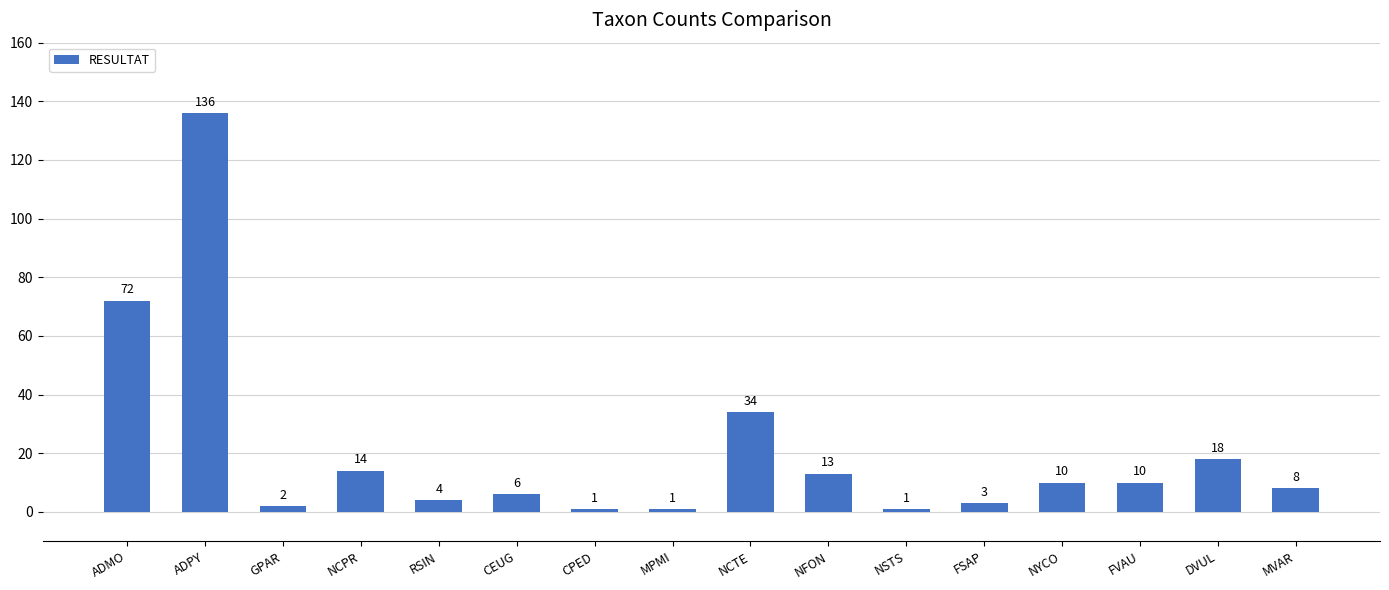

At which label is the value closest to 68?

ADMO